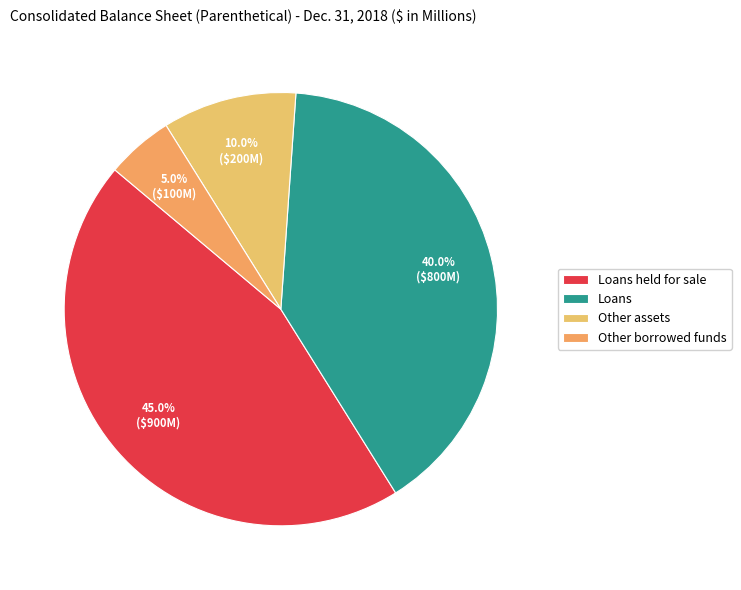

What is the ratio of the value at Loans to the value at Other assets?

4.0